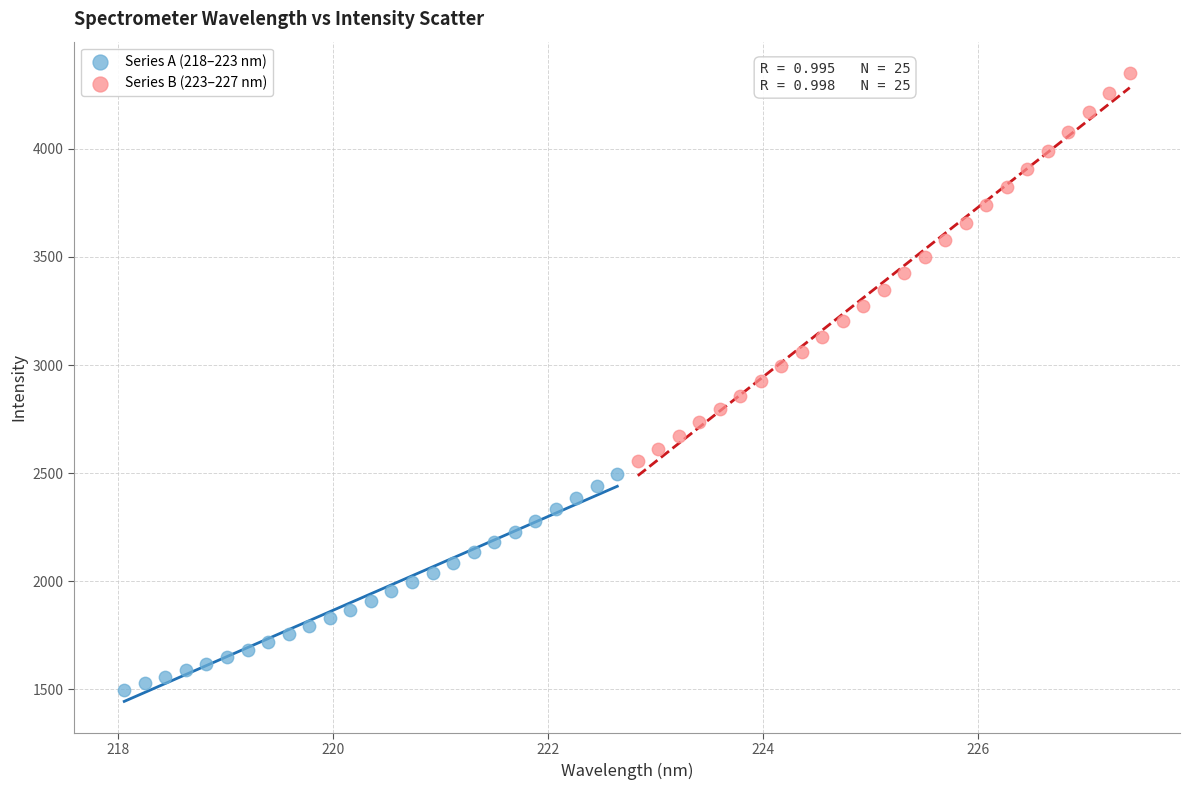

Which series reaches the maximum Y coordinate?

Series B (223–227 nm)